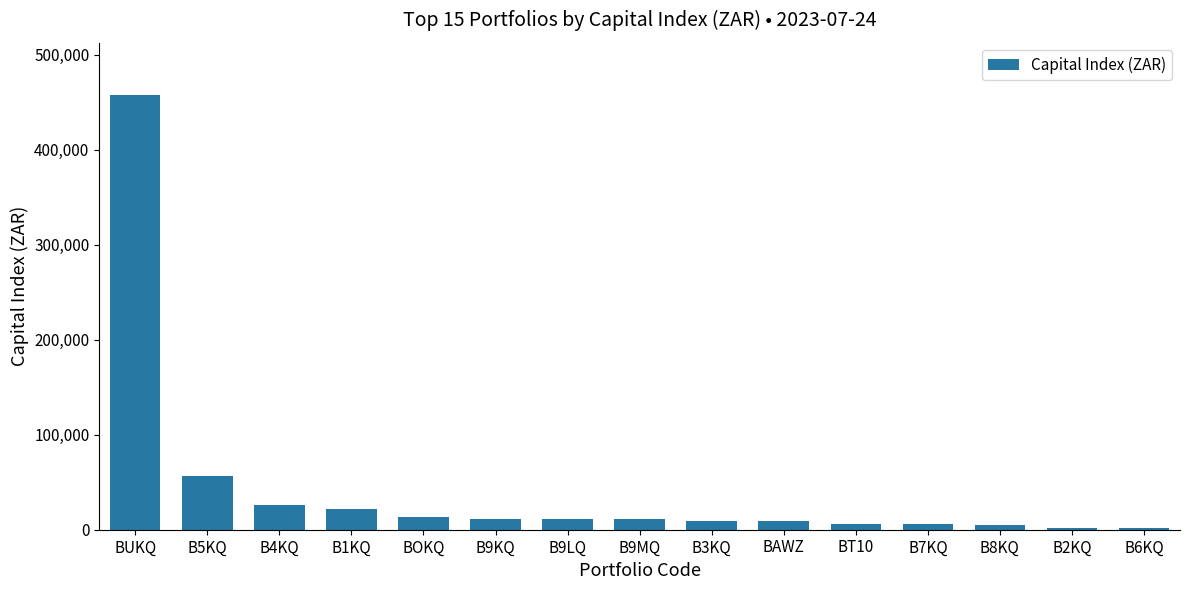

What is the change in value from BUKQ to B5KQ?

-400566.0